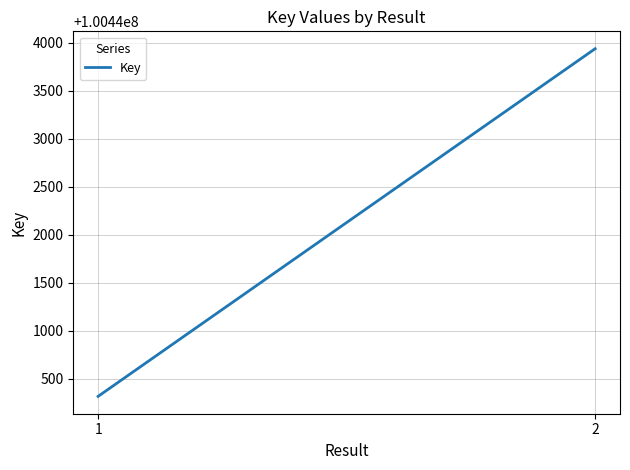

Which has a higher value, 2 or 1?

2